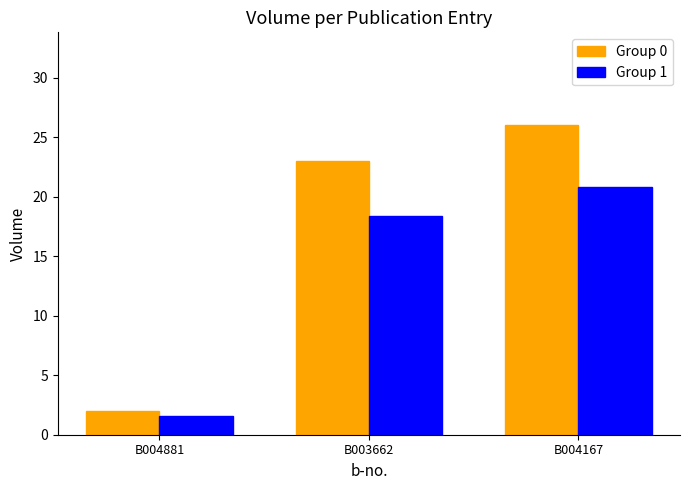

What is the value of the Group 1 bar at the 3rd from the left?

20.8